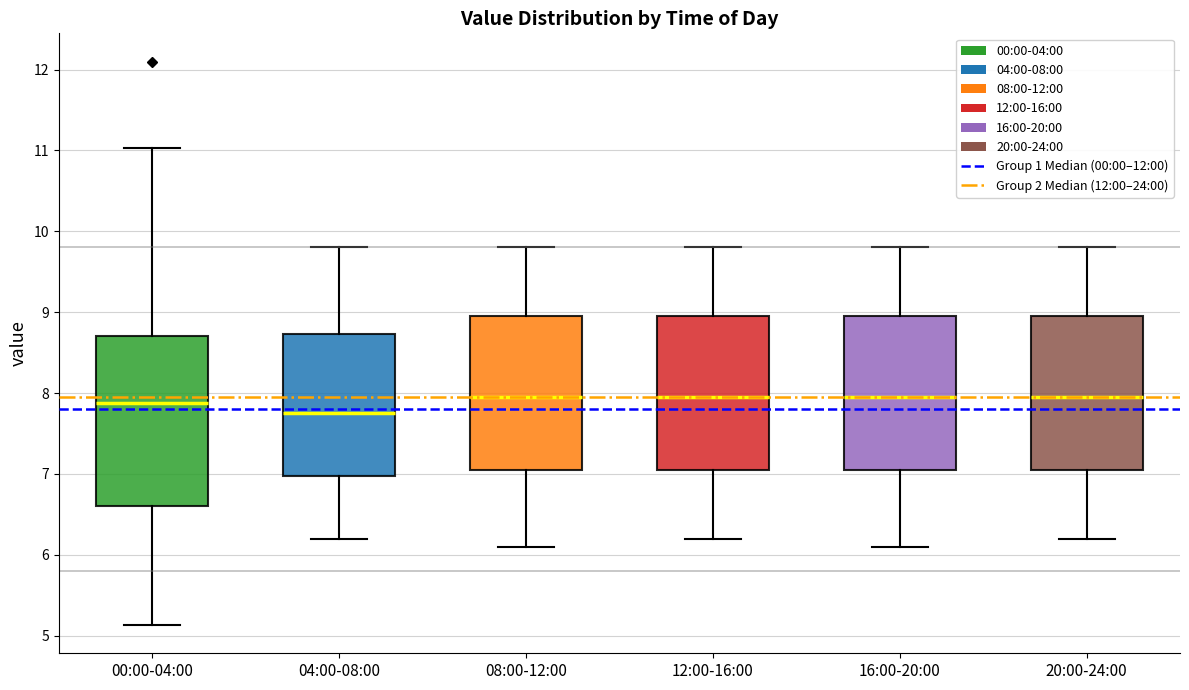

Where does the median line of the box for 08:00-12:00 sit on the y-axis? The values are not printed on the chart, so give them approximately, as read against the axis.

8.0